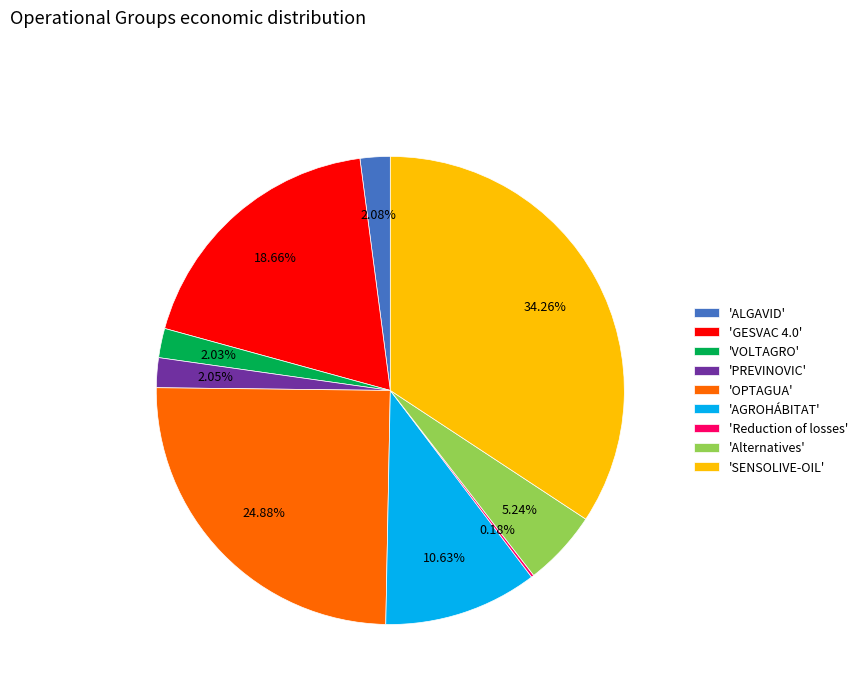

What is the largest slice in the pie chart?

'SENSOLIVE-OIL'